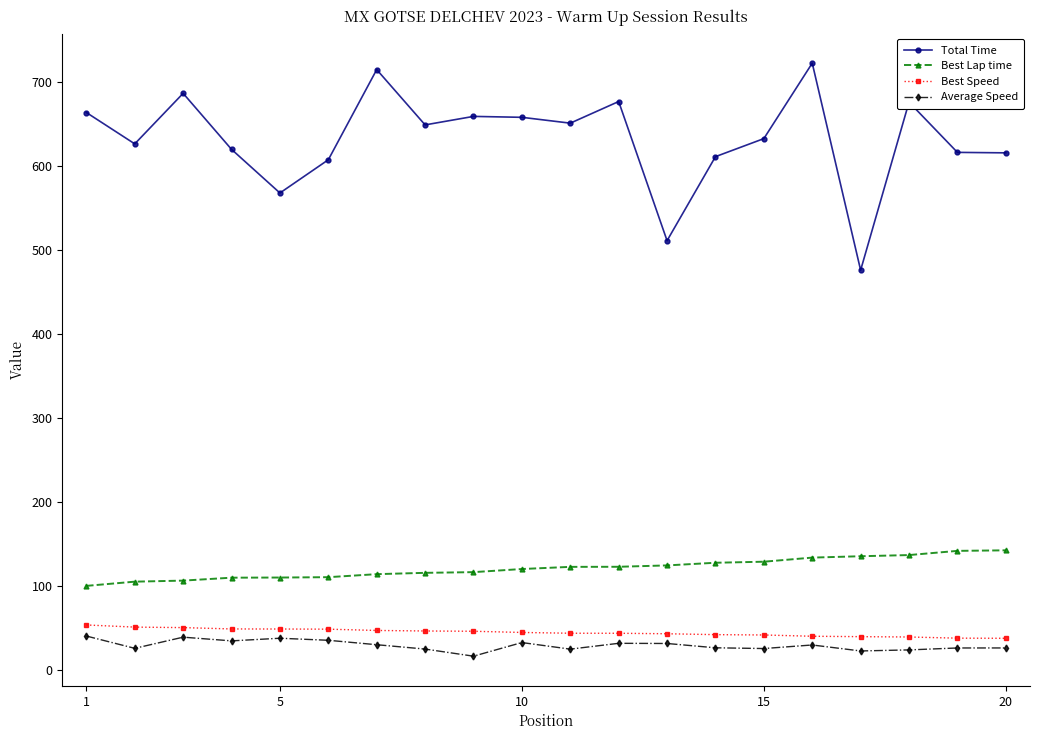

What is the minimum value shown in the chart?

16.2